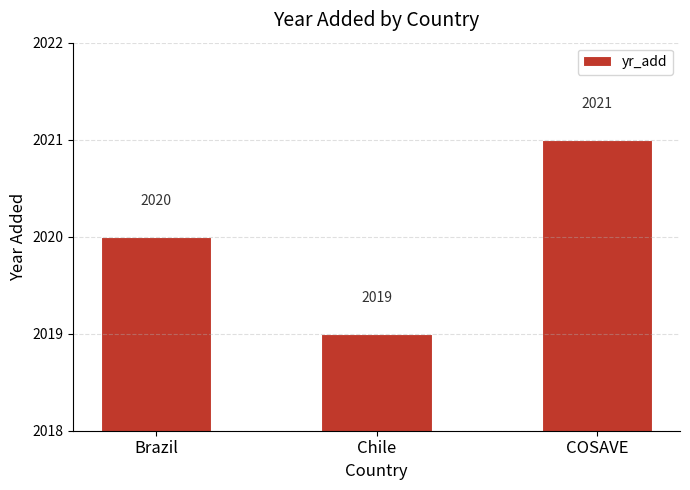

What is the average value?

2020